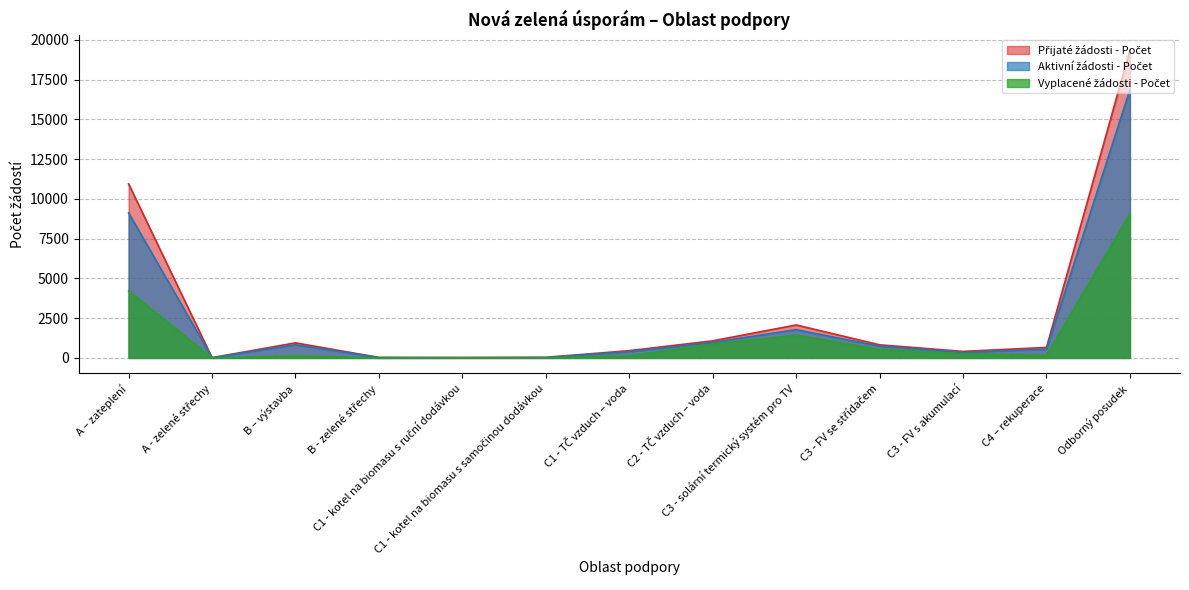

How many series are shown in this chart?

3